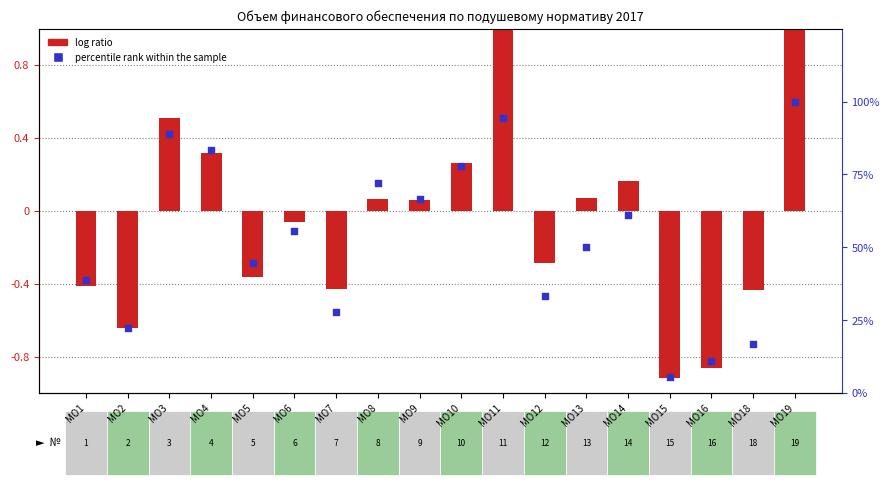

What is the total value across all series at МО2?

21.6